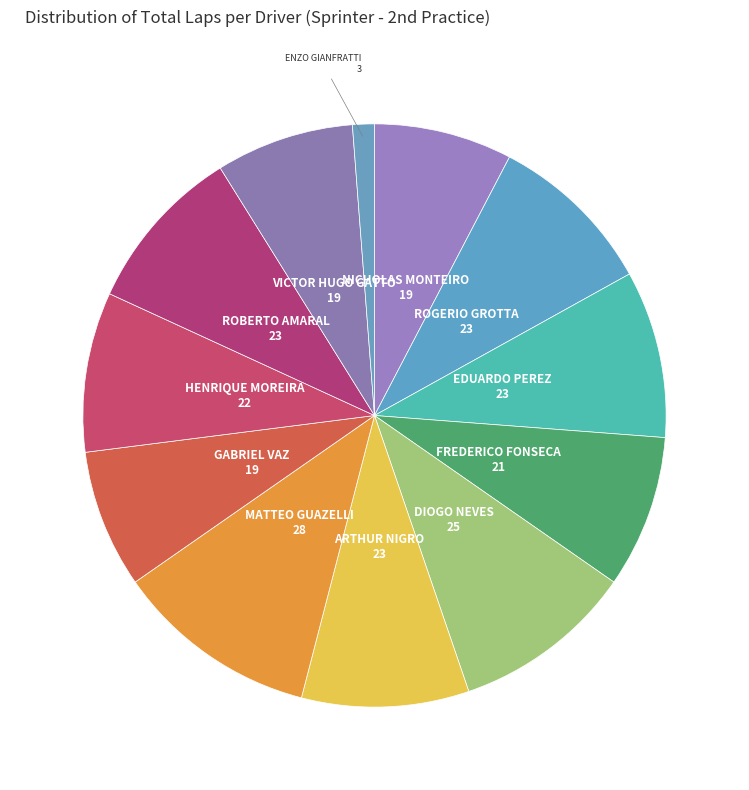

Which has a higher value, ENZO GIANFRATTI or NICHOLAS MONTEIRO?

NICHOLAS MONTEIRO